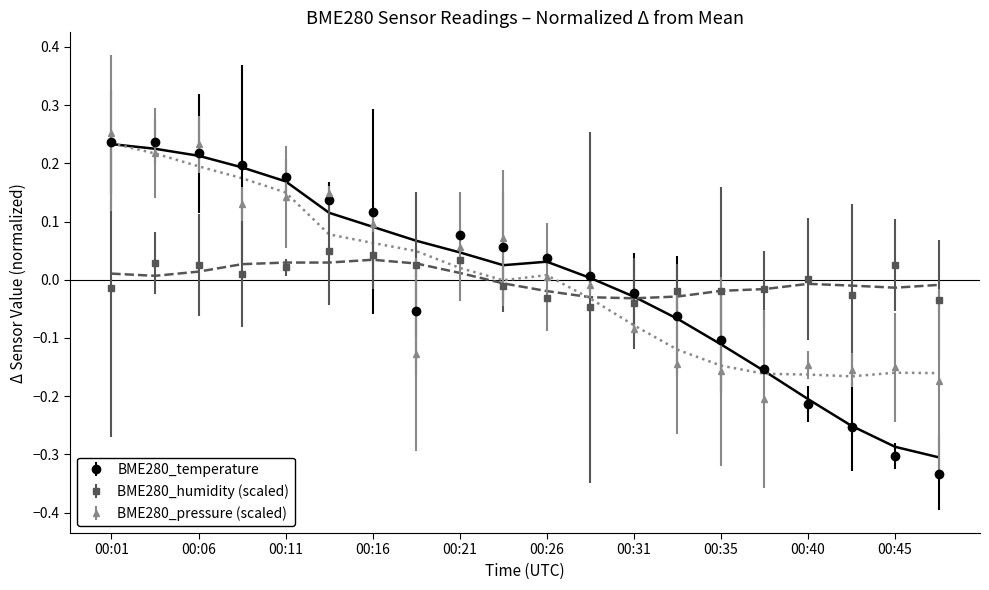

How many times do BME280_temperature and BME280_pressure cross each other?

8